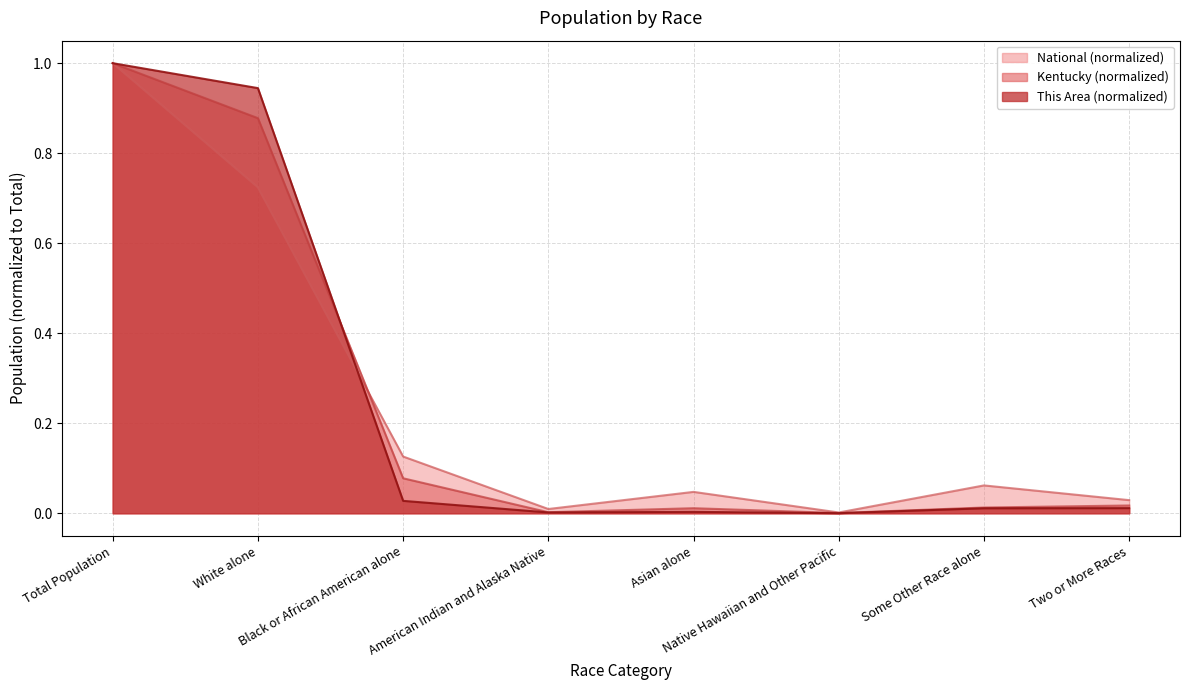

What is the difference between the second highest and minimum values in the This Area series?

0.9